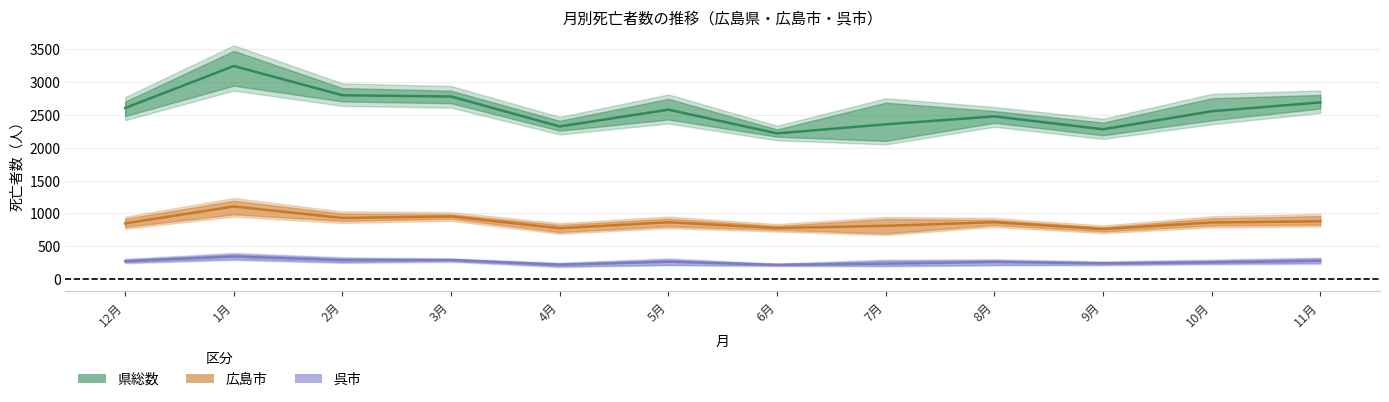

What is the sum of the 県総数 values at 5月 and 9月?

4860.3